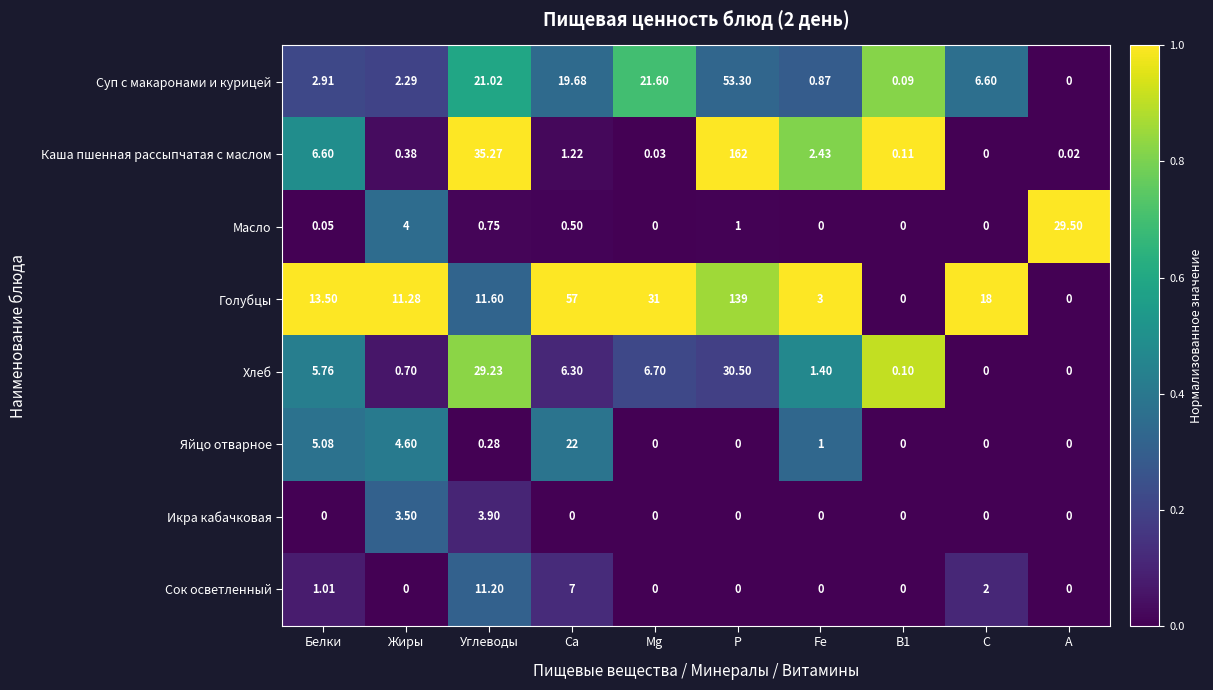

Rank the series at Са from highest to lowest value.

Голубцы, Яйцо отварное, Суп с макаронами и курицей, Сок осветленный, Хлеб, Каша пшенная рассыпчатая с маслом, Масло, Икра кабачковая